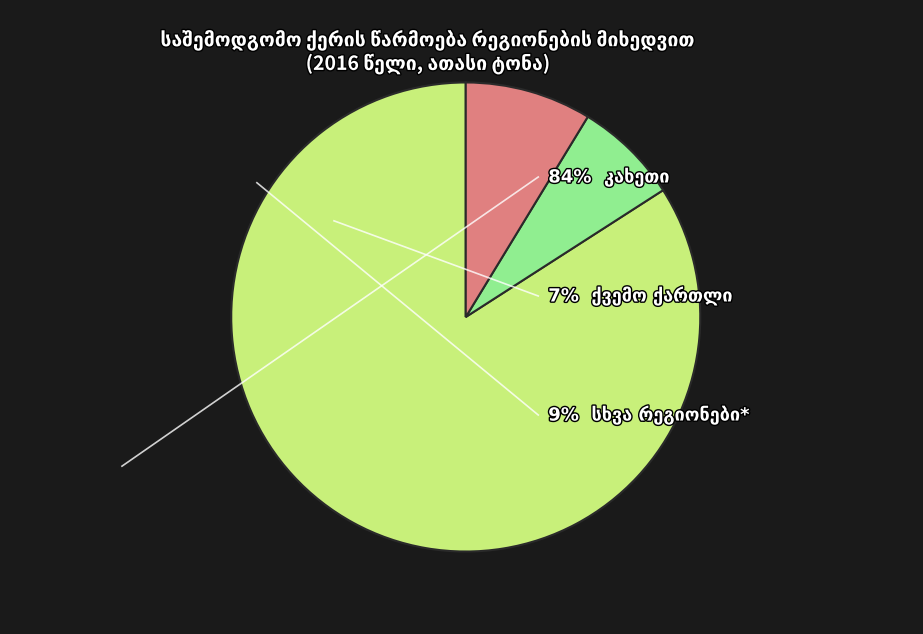

Is there any slice that represents more than half of the pie?

Yes